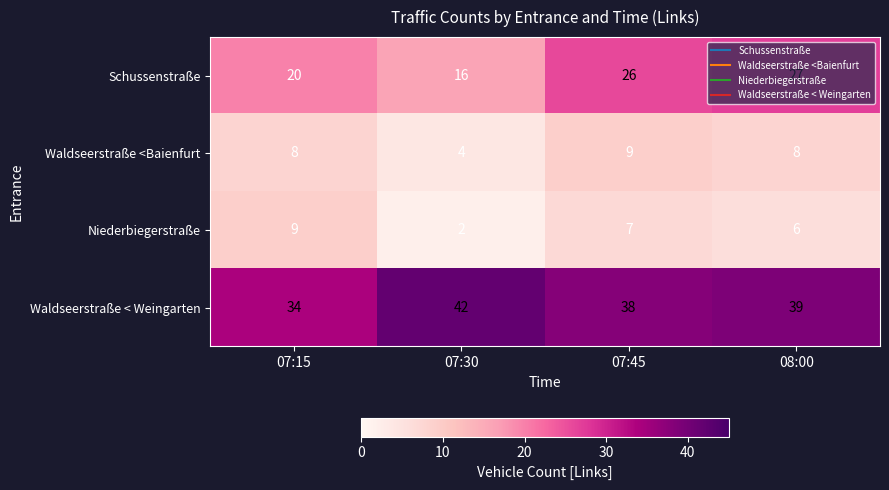

What is the difference between the Schussenstraße values at 07:15 and 07:45?

6